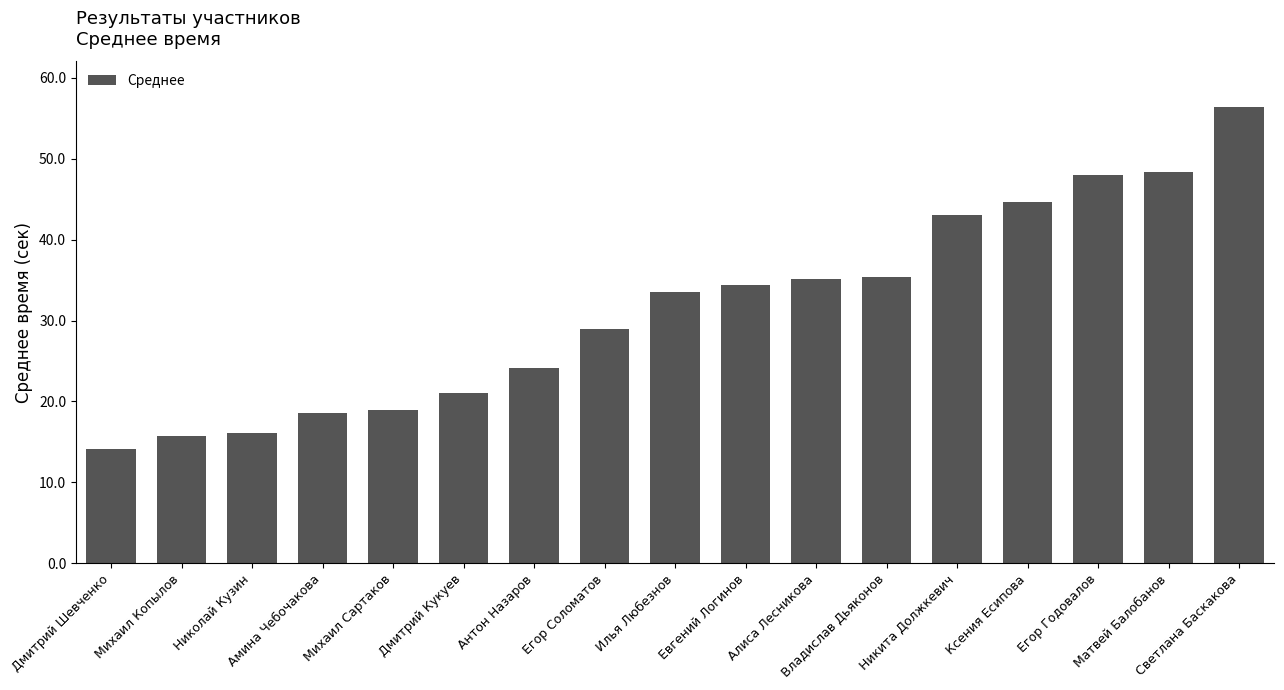

Where does the data first go above 33?

Илья Любезнов